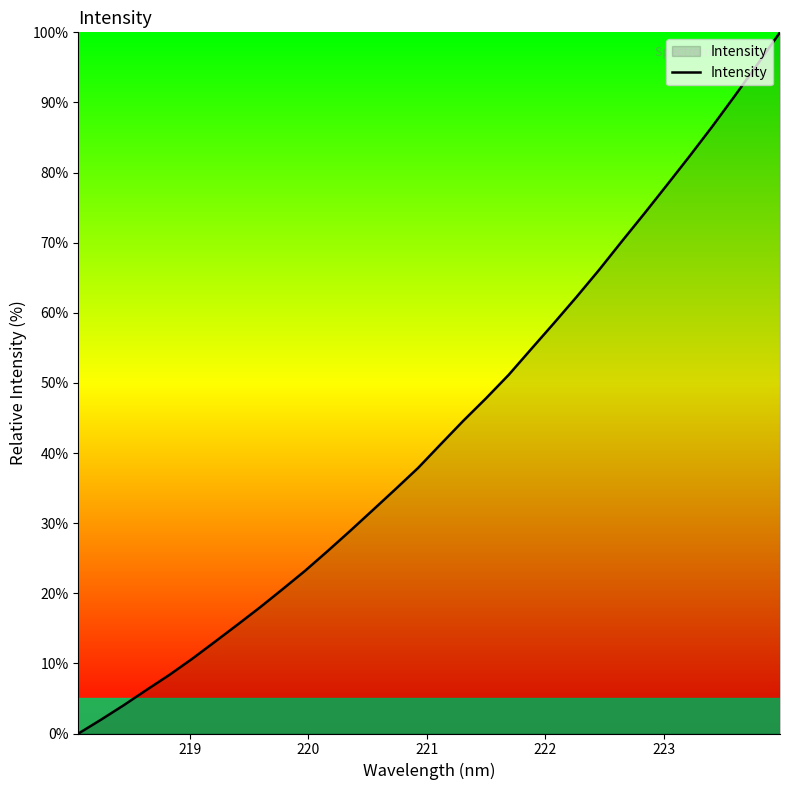

What is the difference between the maximum and minimum values?

100.0